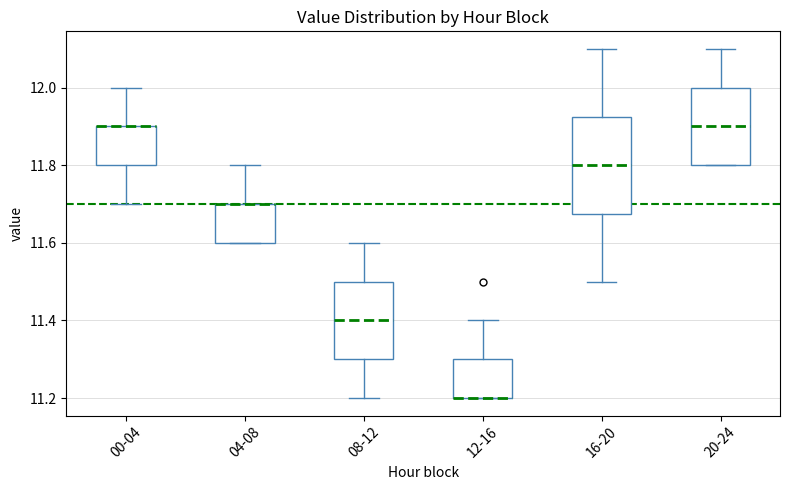

Reading left to right, read every box against the y-axis: the position of its median line, the range the box covers, and the ends of its whiskers. The values are not printed on the chart, so give them approximately, as read against the axis.

00-04: median 11.90 (drawn on the box's upper edge), box 11.80 to 11.90, whiskers 11.70 to 12.00
04-08: median 11.70 (drawn on the box's upper edge), box 11.60 to 11.70, whiskers 11.60 to 11.80
08-12: median 11.40, box 11.30 to 11.50, whiskers 11.20 to 11.60
12-16: median 11.20 (drawn on the box's lower edge), box 11.20 to 11.30, whiskers 11.20 to 11.40
16-20: median 11.80, box 11.68 to 11.92, whiskers 11.50 to 12.10
20-24: median 11.90, box 11.80 to 12.00, whiskers 11.80 to 12.10